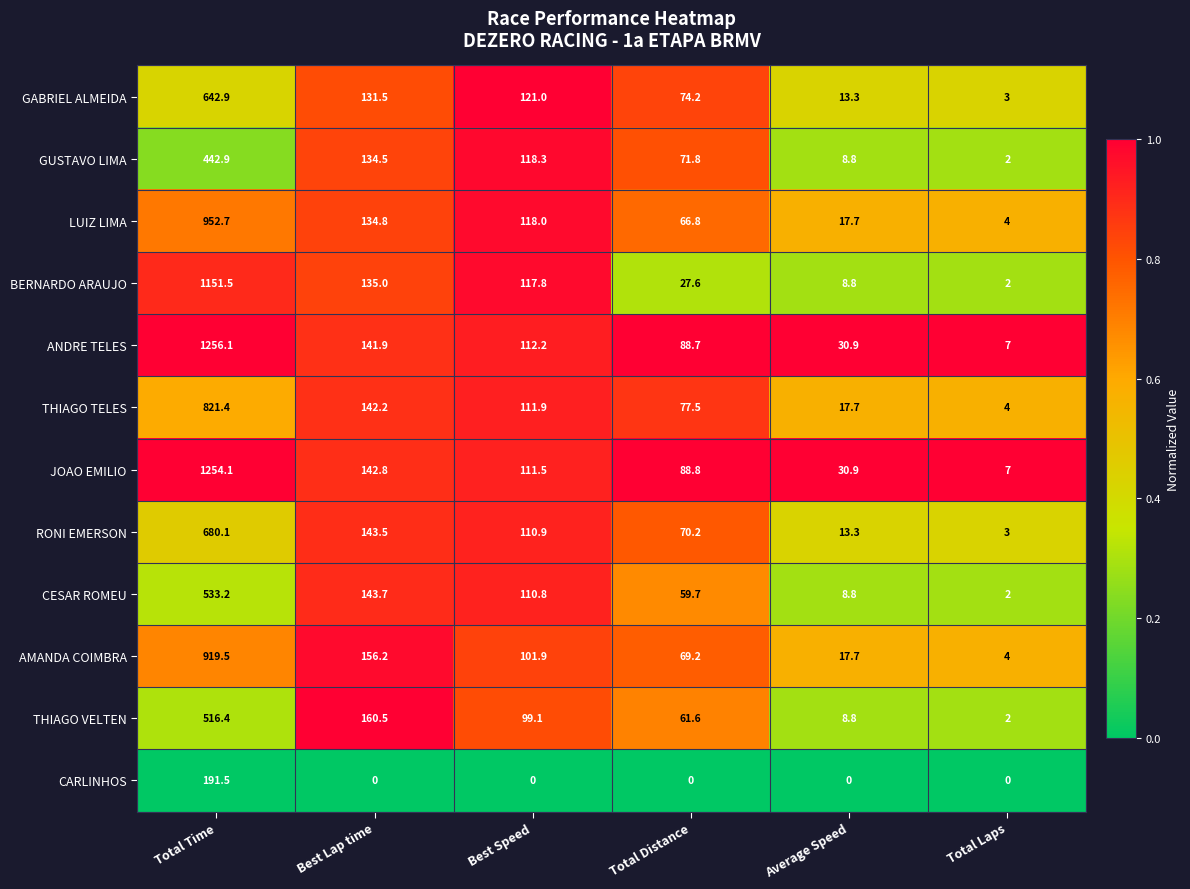

Where does the ANDRE TELES series first go above 112?

Total Time